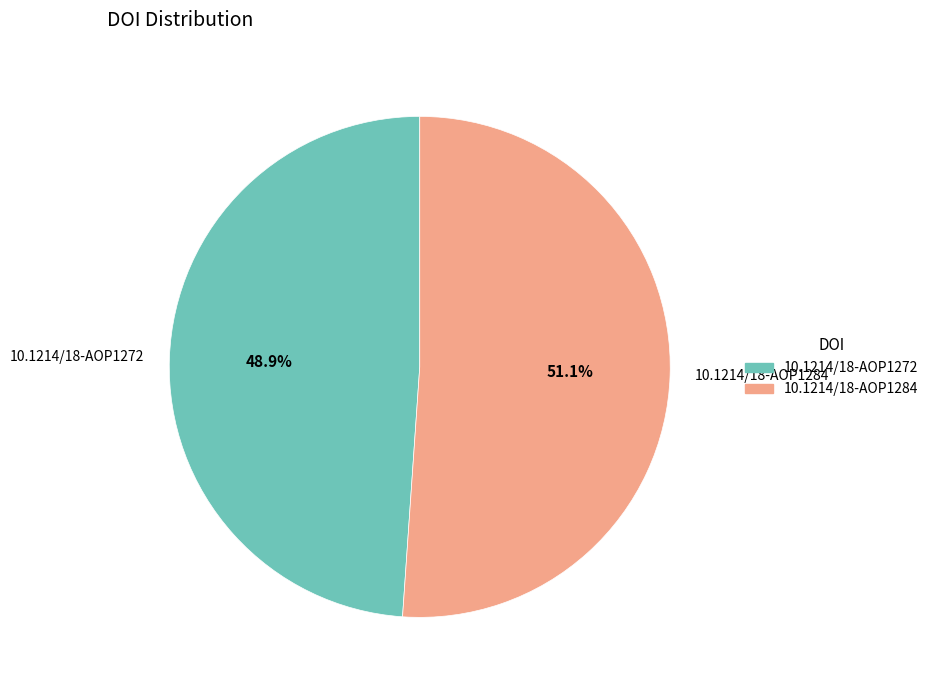

What is the majority slice?

10.1214/18-AOP1284